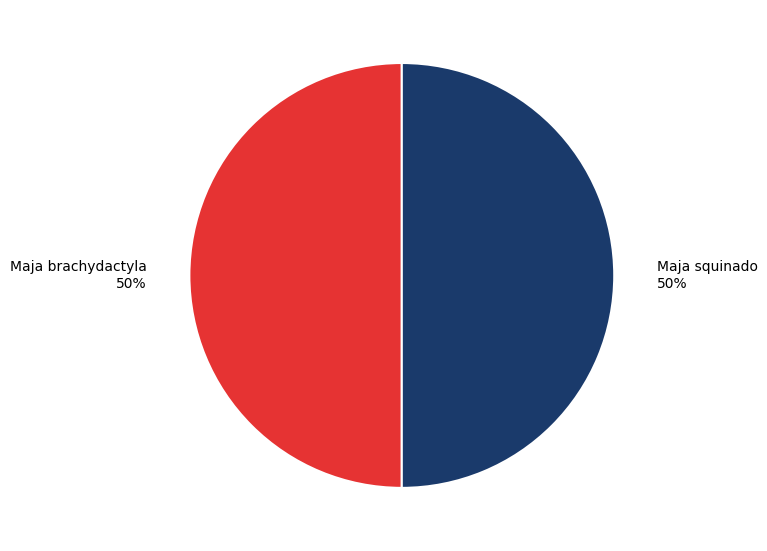

Is it true that Maja brachydactyla is 50% of the pie?

True